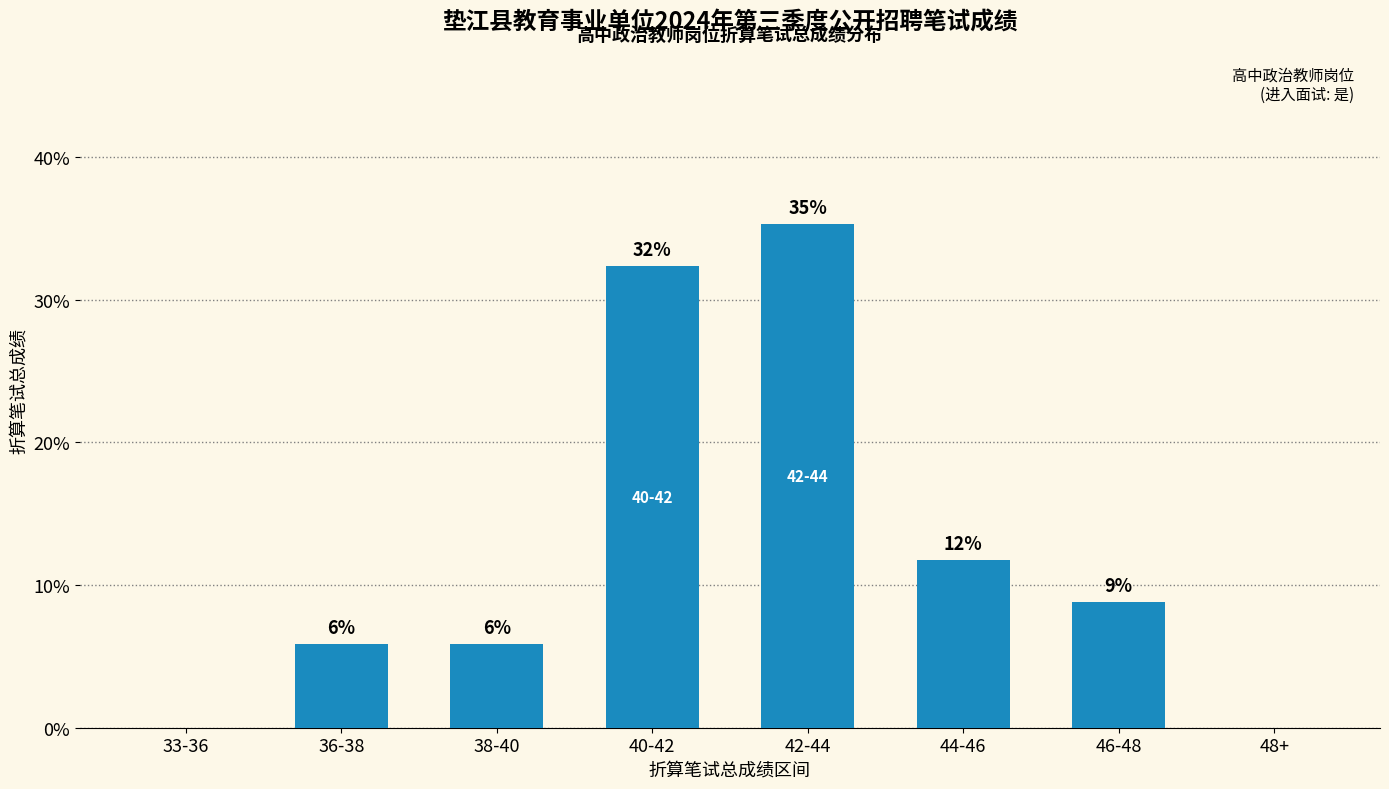

What is the sum of the values at 33-36 and 36-38?

5.9